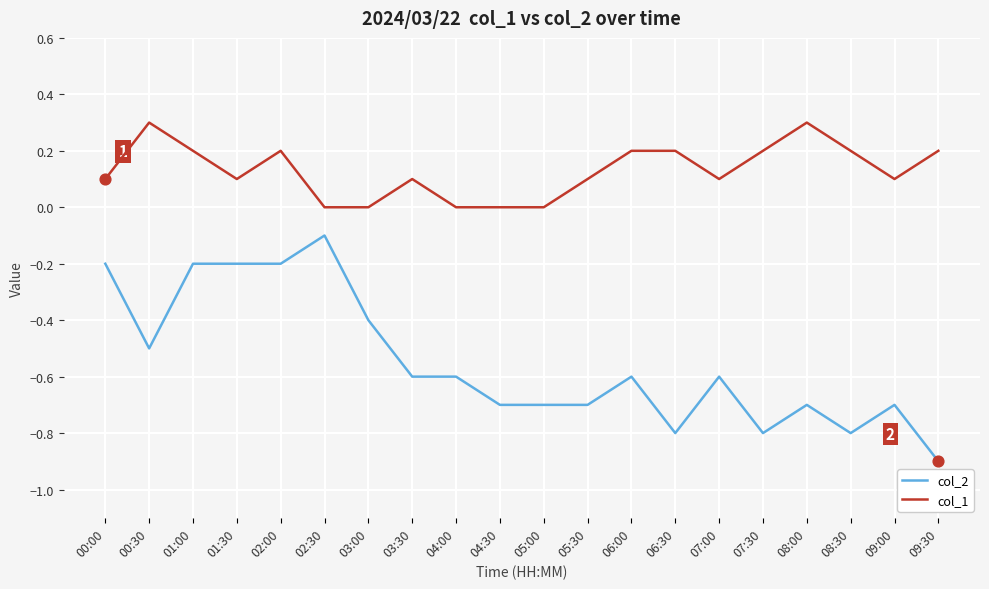

Which series has the largest total across all categories?

col_1